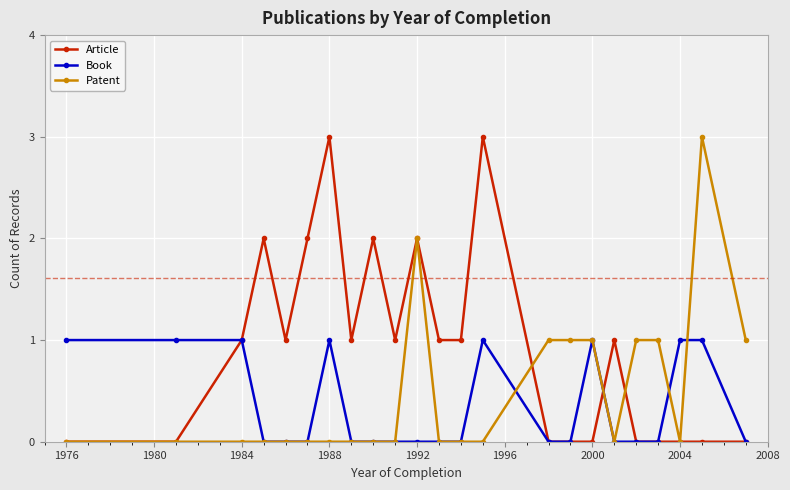

What is the maximum value shown in the chart?

3